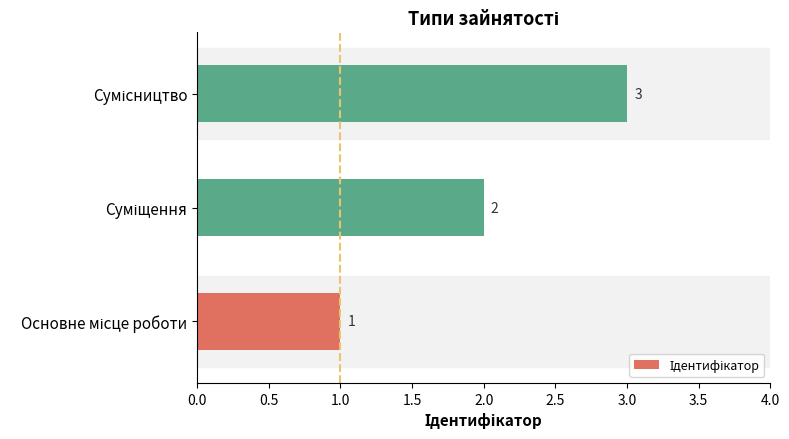

What is the sum of all values?

6